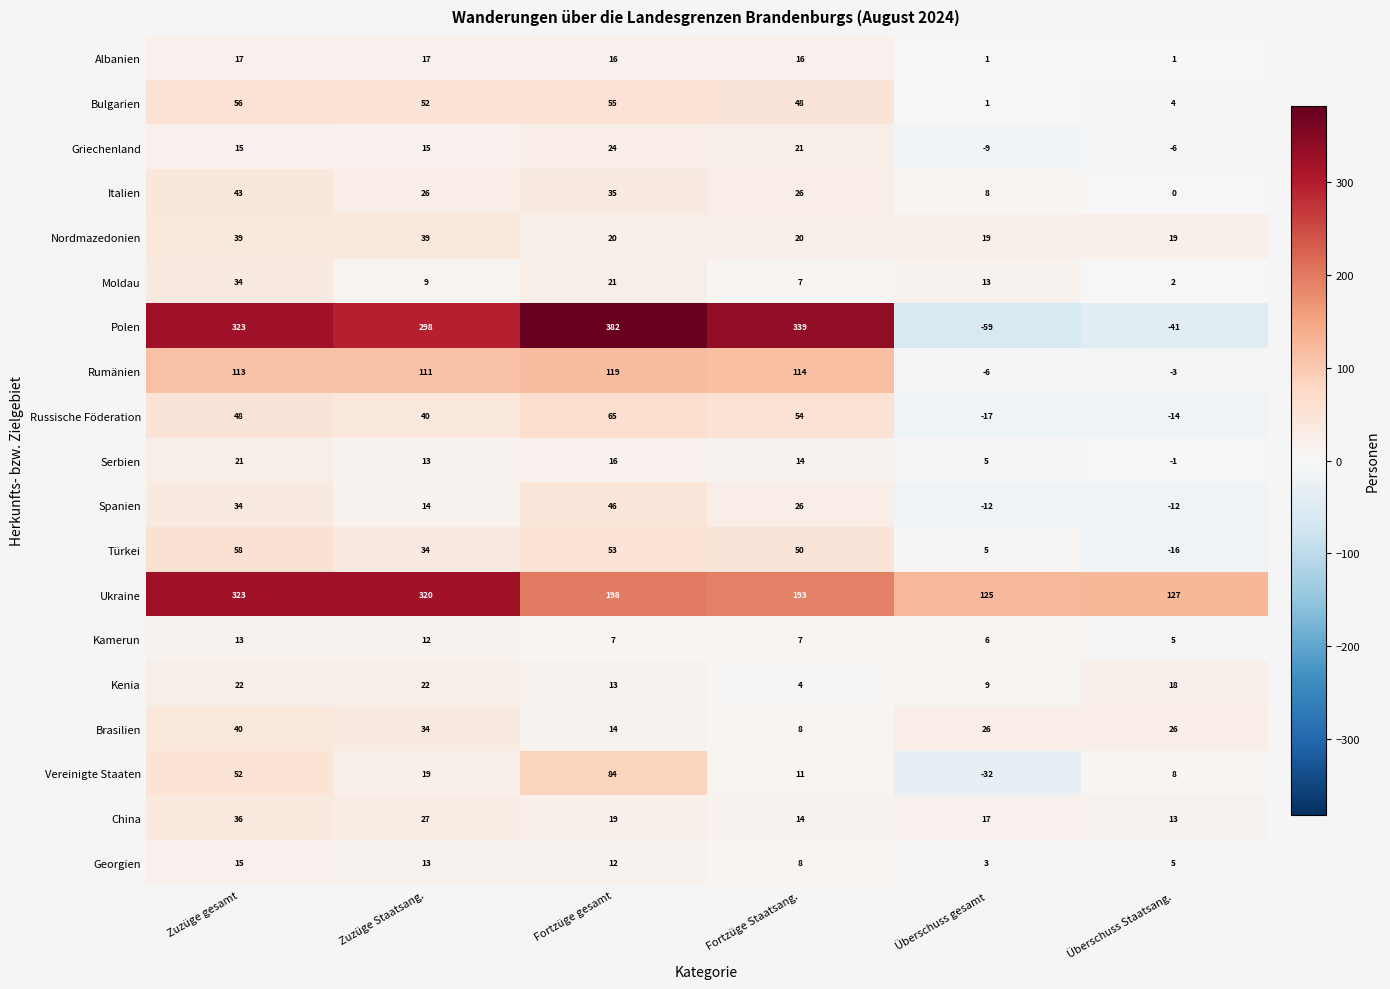

What is the maximum value for Polen?

382